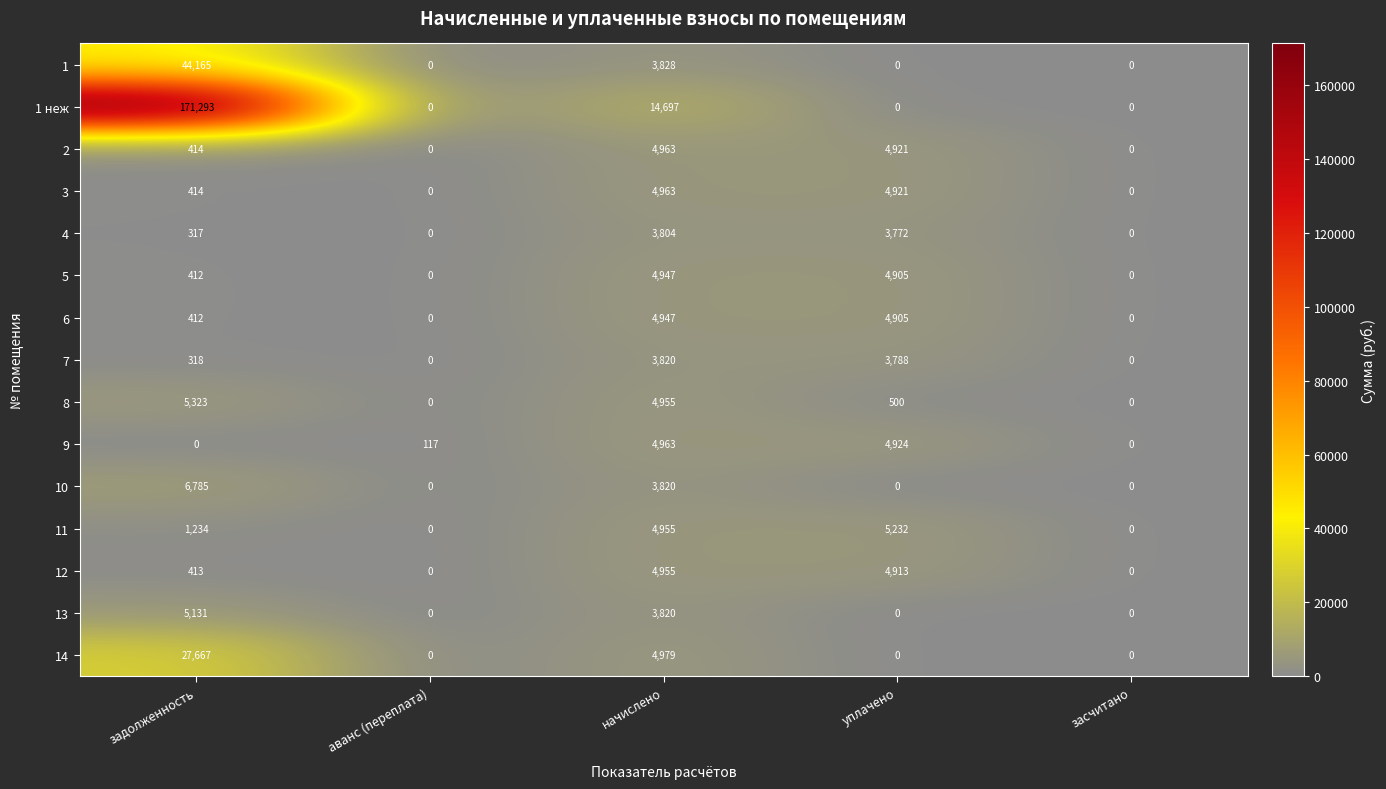

At which category is the sum across all series the highest?

задолженность